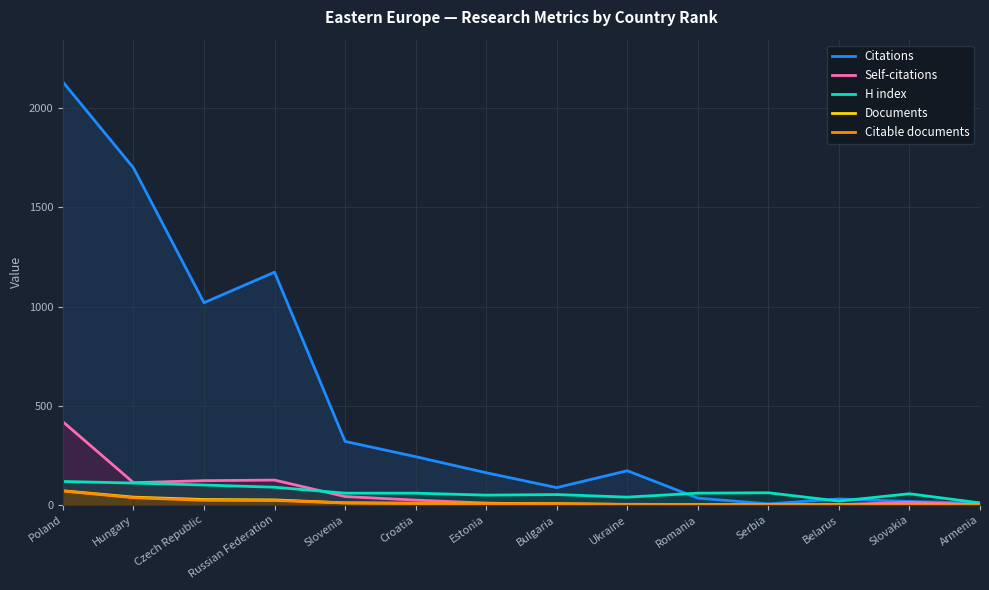

Between Poland and Czech Republic, which is larger?

Poland